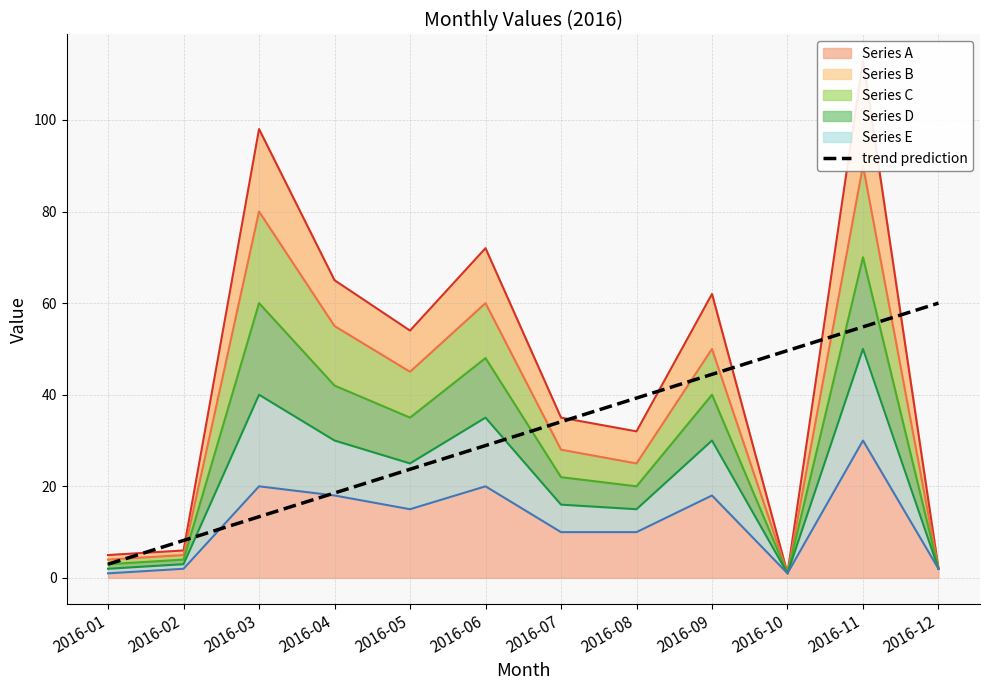

Reading left to right, extract all data points from this chart.

3.0	8.2	13.4	18.5	23.7	28.9	34.1	39.3	44.5	49.6	54.8	60.0